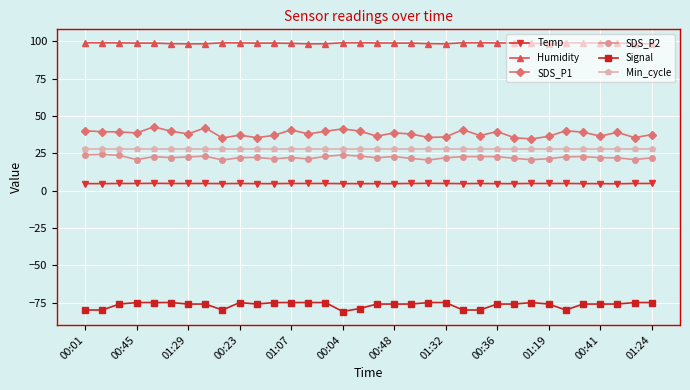

True or false: SDS_P2 and Humidity cross at least once.

False